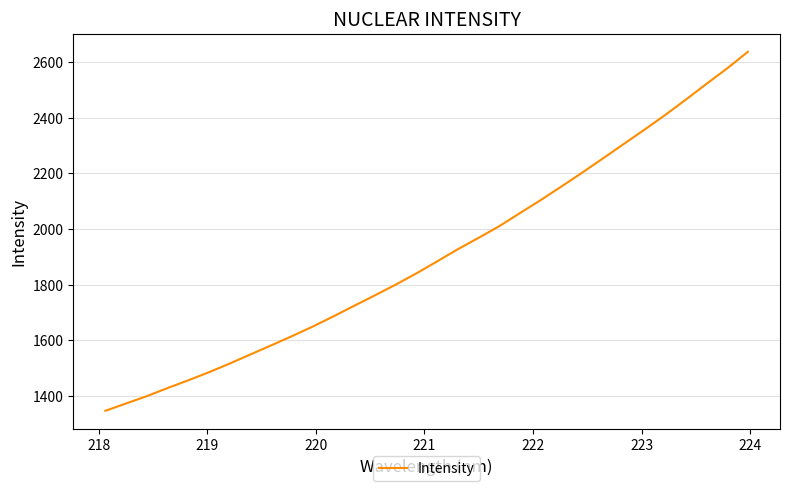

What is the maximum value shown in the chart?

2637.8